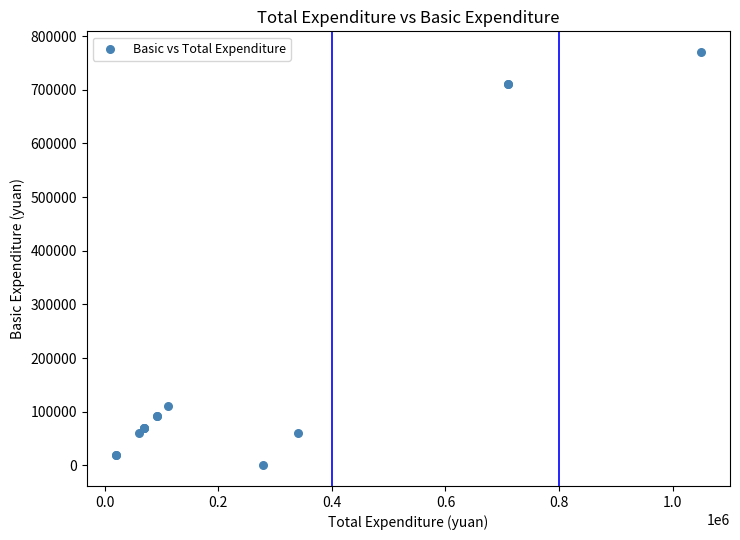

What Y value in the scatter plot is closest to 385167?

110802.8